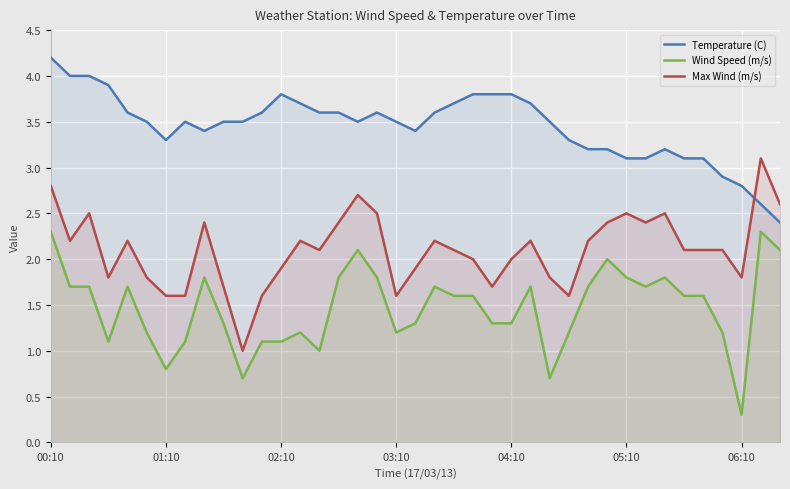

Reading right to left, transcribe all the data shown in this chart.

Temperature (C): 2.4	2.6	2.8	2.9	3.1	3.1	3.2	3.1	3.1	3.2	3.2	3.3	3.5	3.7	3.8	3.8	3.8	3.7	3.6	3.4	3.5	3.6	3.5	3.6	3.6	3.7	3.8	3.6	3.5	3.5	3.4	3.5	3.3	3.5	3.6	3.9	4.0	4.0	4.2
Wind Speed (m/s): 2.1	2.3	0.3	1.2	1.6	1.6	1.8	1.7	1.8	2.0	1.7	1.2	0.7	1.7	1.3	1.3	1.6	1.6	1.7	1.3	1.2	1.8	2.1	1.8	1.0	1.2	1.1	1.1	0.7	1.3	1.8	1.1	0.8	1.2	1.7	1.1	1.7	1.7	2.3
Max Wind (m/s): 2.6	3.1	1.8	2.1	2.1	2.1	2.5	2.4	2.5	2.4	2.2	1.6	1.8	2.2	2.0	1.7	2.0	2.1	2.2	1.9	1.6	2.5	2.7	2.4	2.1	2.2	1.9	1.6	1.0	1.7	2.4	1.6	1.6	1.8	2.2	1.8	2.5	2.2	2.8